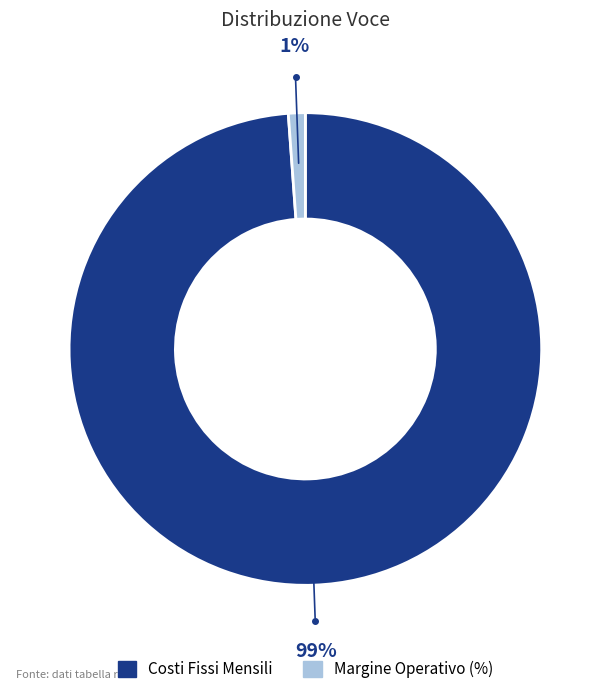

Rank the categories by value from highest to lowest.

Costi Fissi Mensili, Margine Operativo (%)